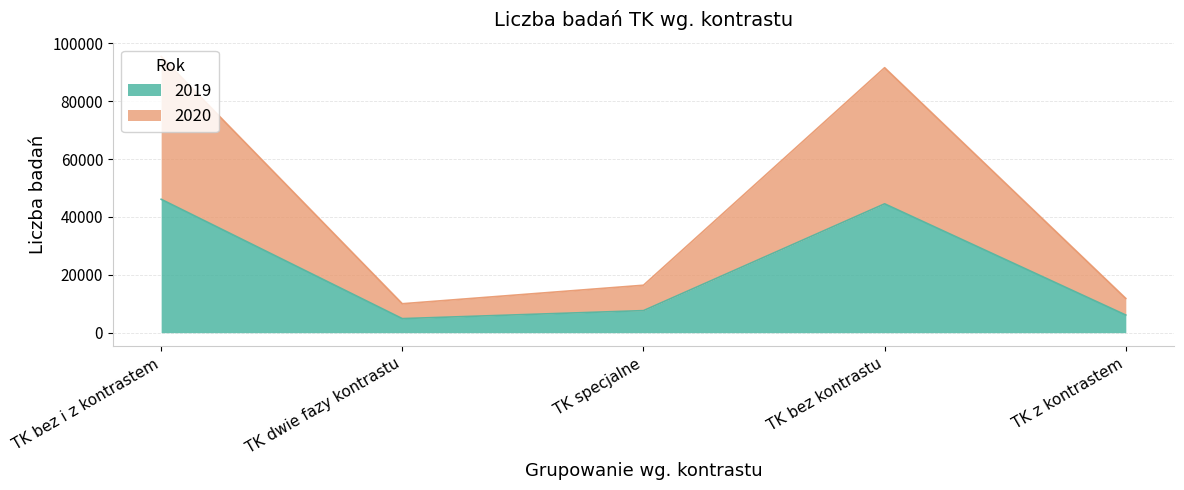

What is the highest value of the 2019 series?

46116